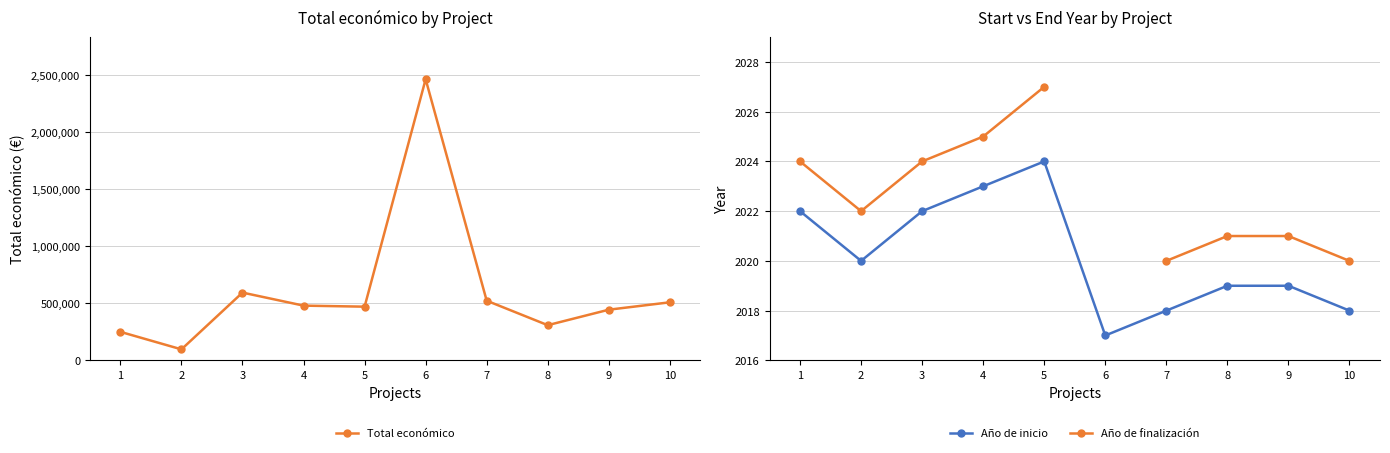

Which label corresponds to the smallest value in the chart?

6